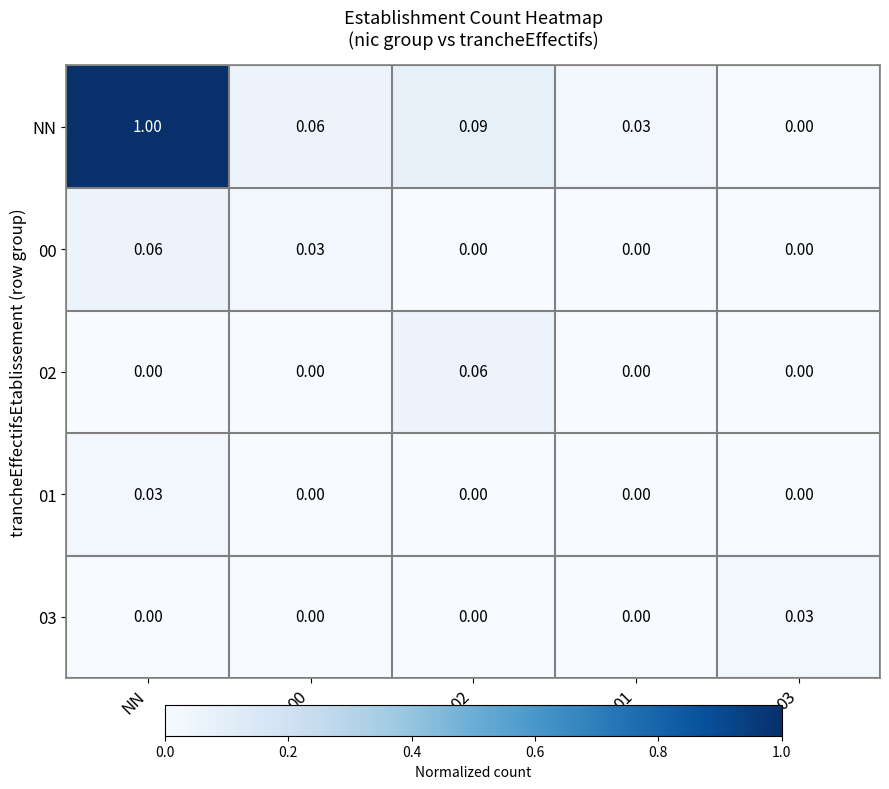

Which category has the highest value across all series?

NN